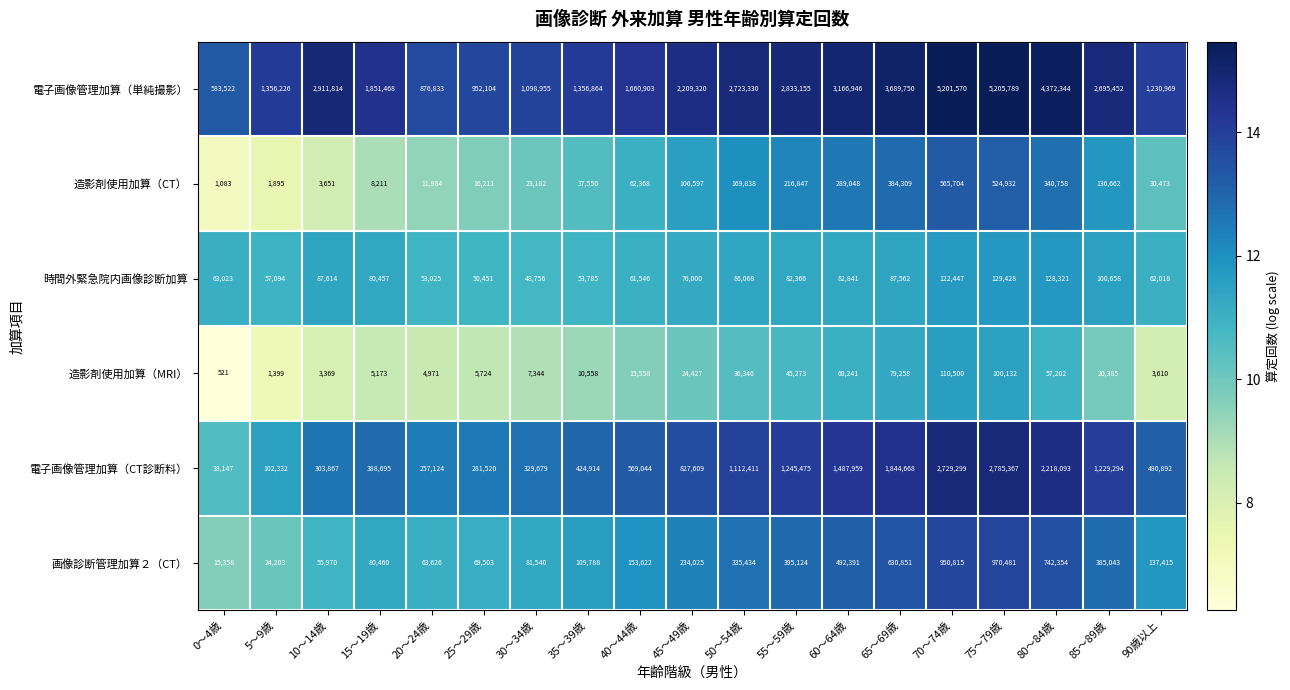

What is the average value of the 画像診断管理加算２（CT） series?

312000